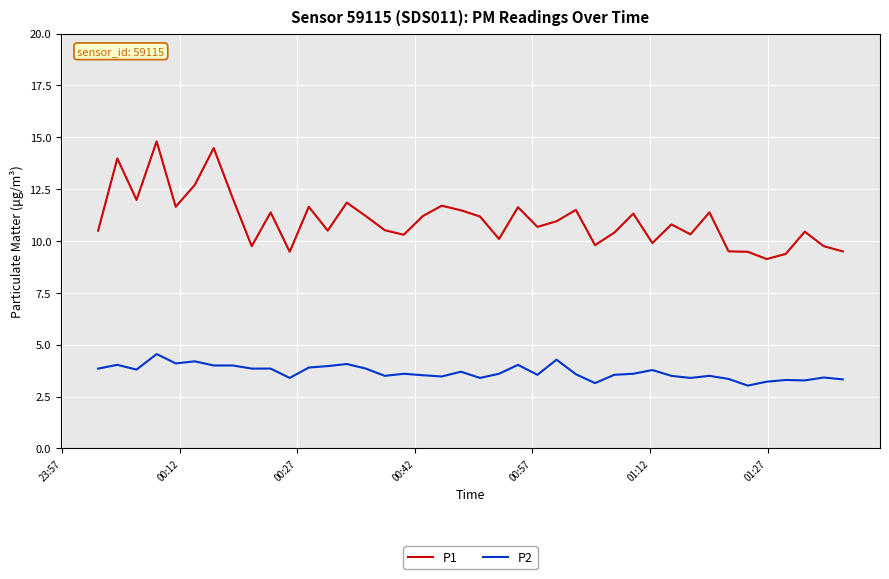

What is the difference between the maximum and minimum values in the P2 series?

1.5